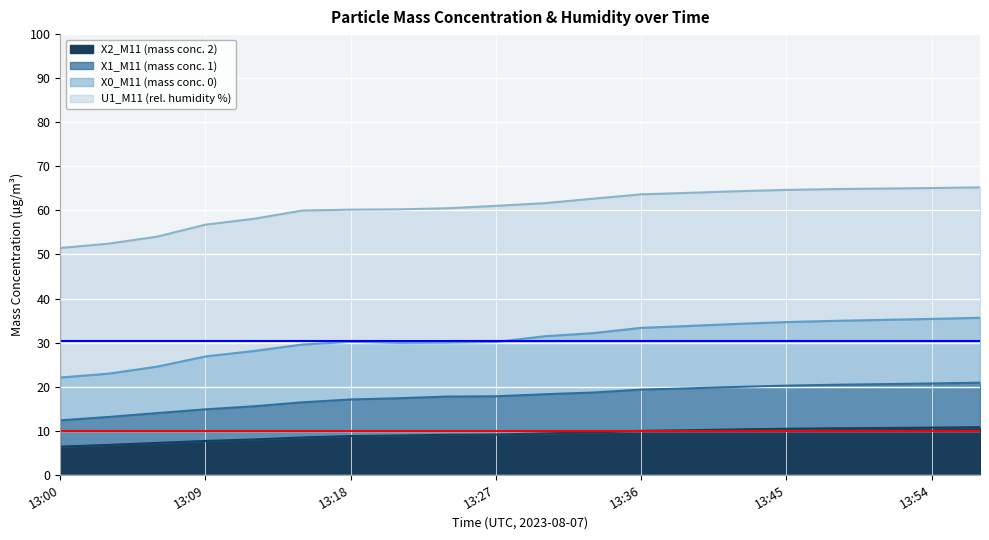

True or false: X0_M11 (mass conc. 0) has more than 2 points higher than both neighbors.

False